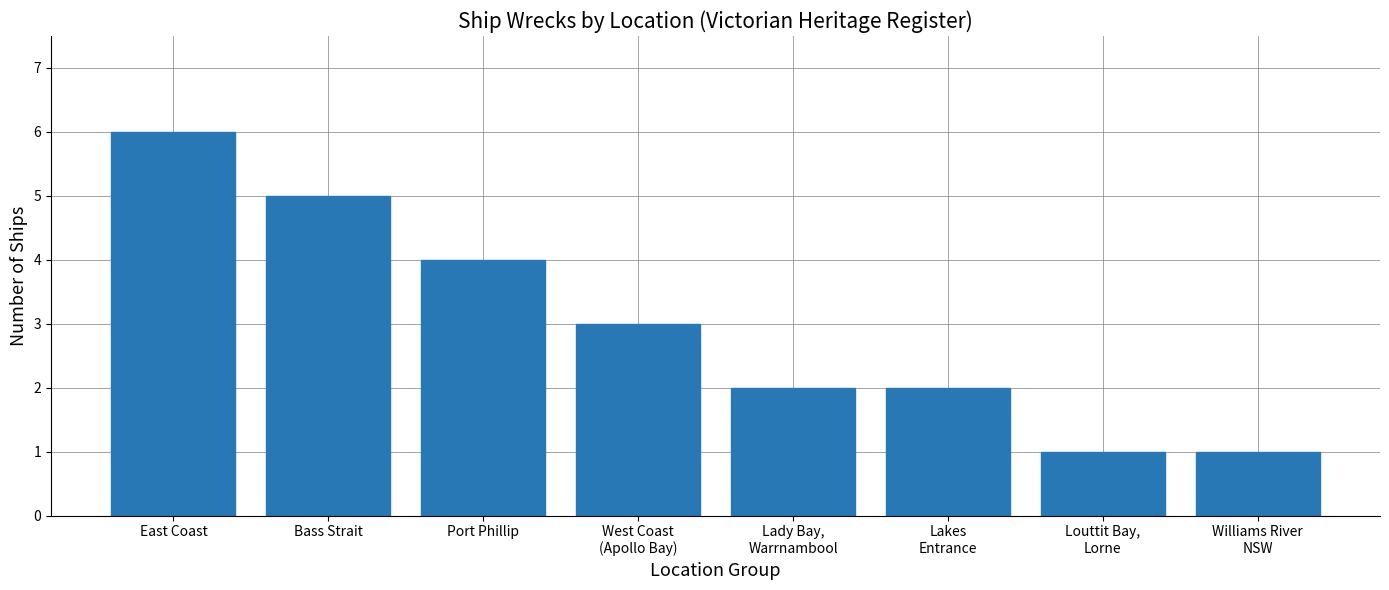

Are the bars horizontal?

No